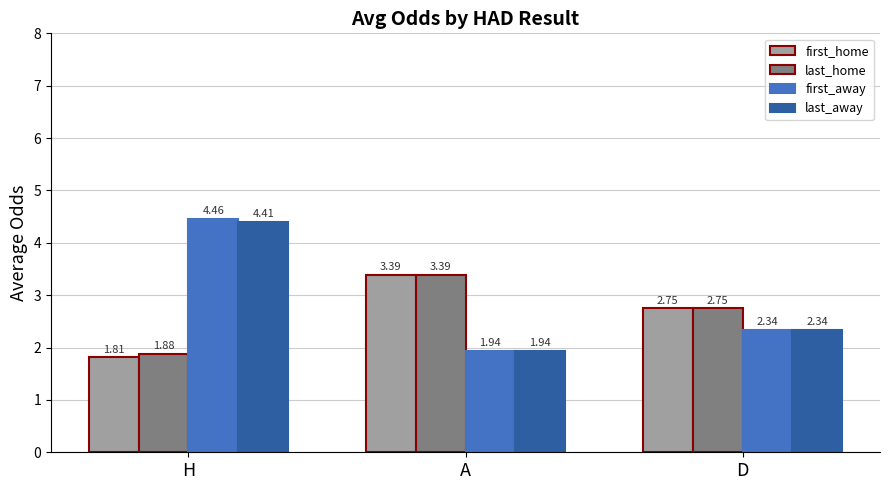

What is the sum of the last_away values at A and H?

6.3